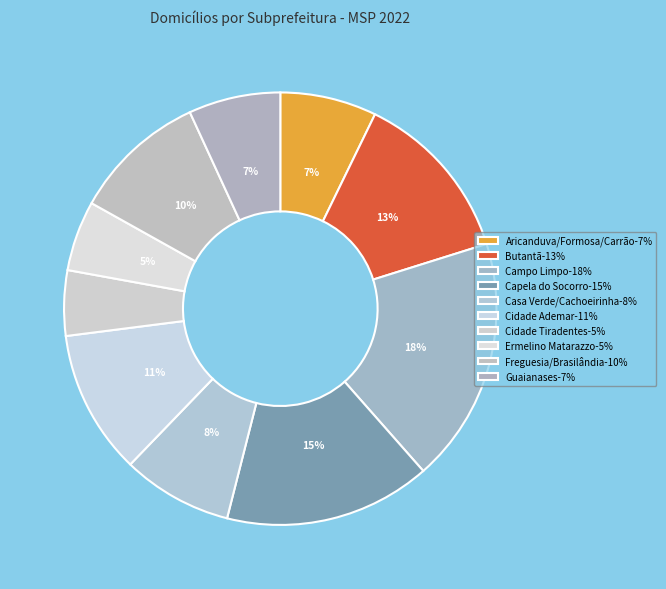

How many slices are in this pie chart?

10